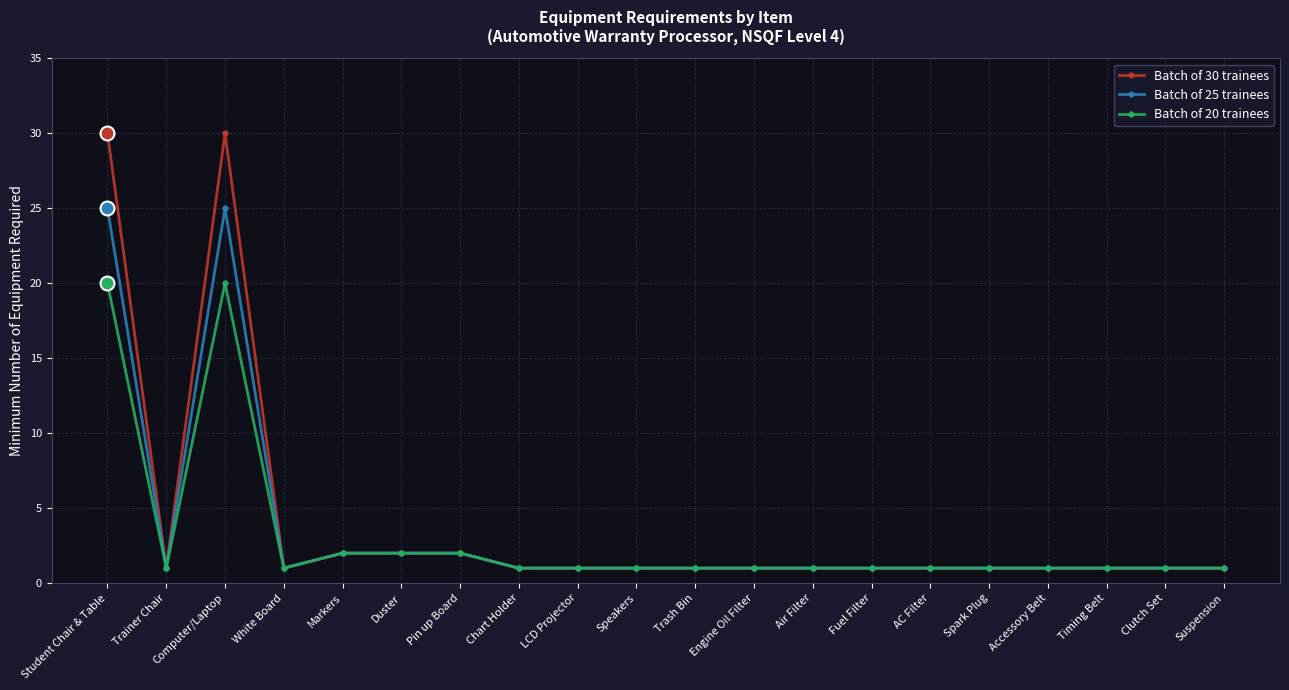

True or false: Batch of 30 trainees has a value of 1 at Engine Oil Filter.

True